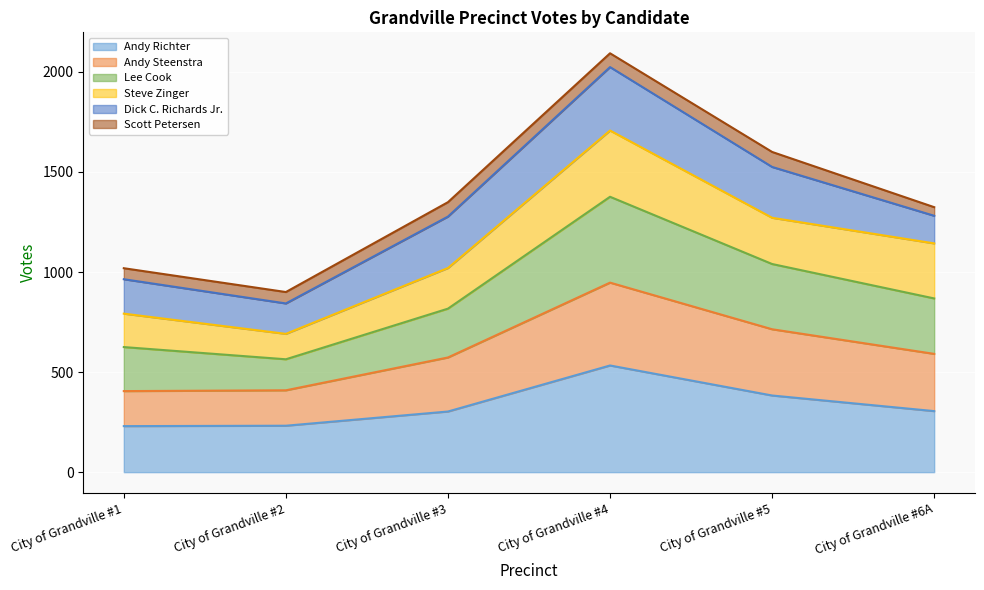

True or false: Lee Cook and Andy Richter cross at least once.

False